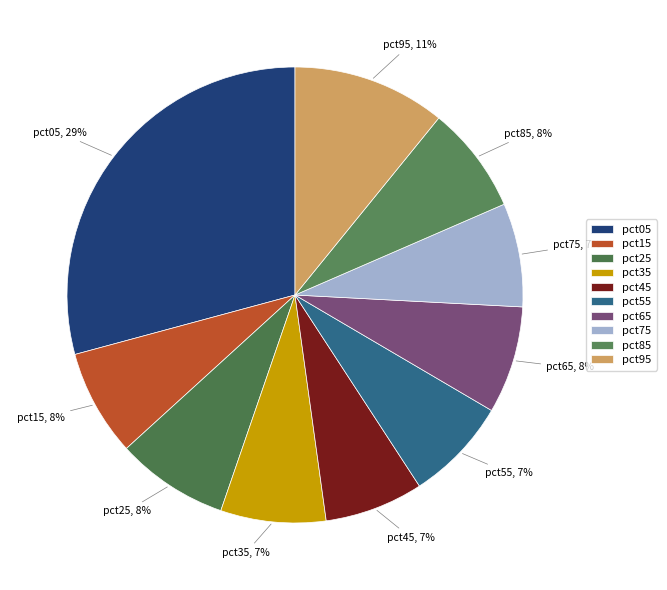

Is the sum of pct75 and pct65 greater than half?

No